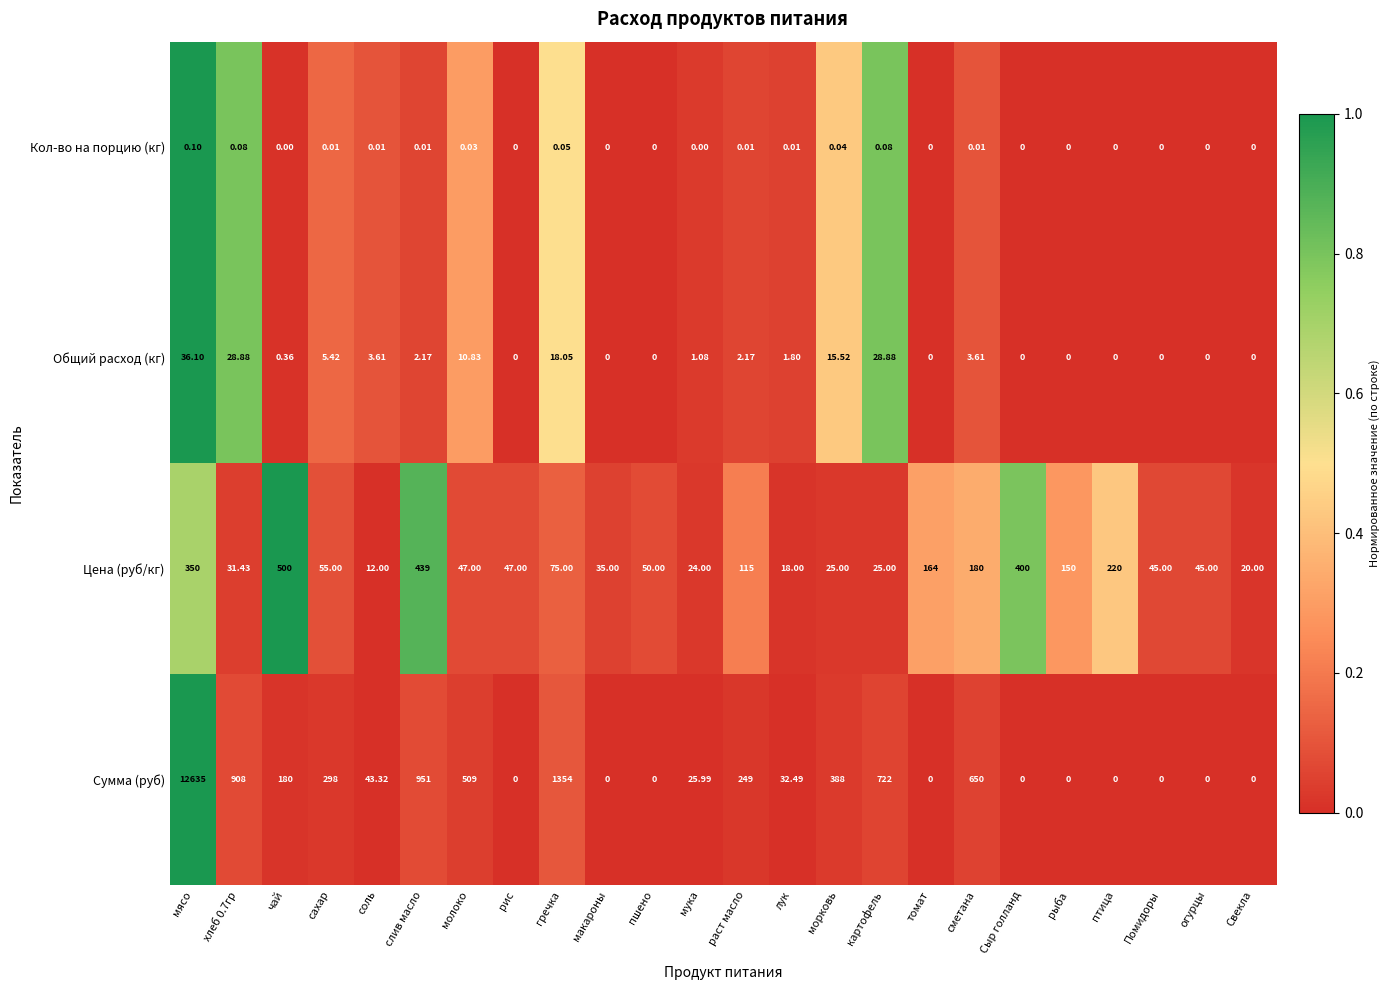

Which series has the widest spread of values?

Сумма (руб)